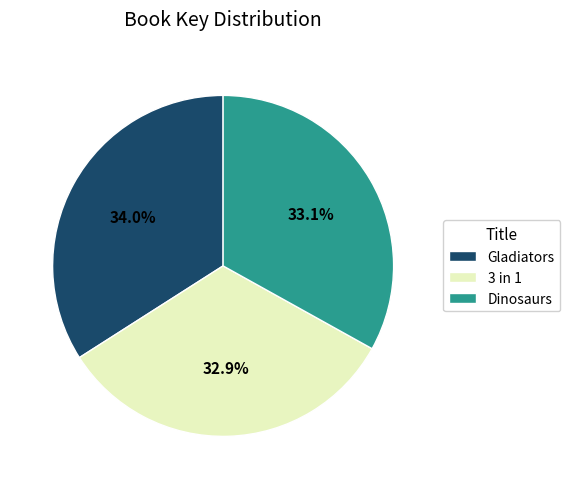

Is there a majority slice in this chart?

No